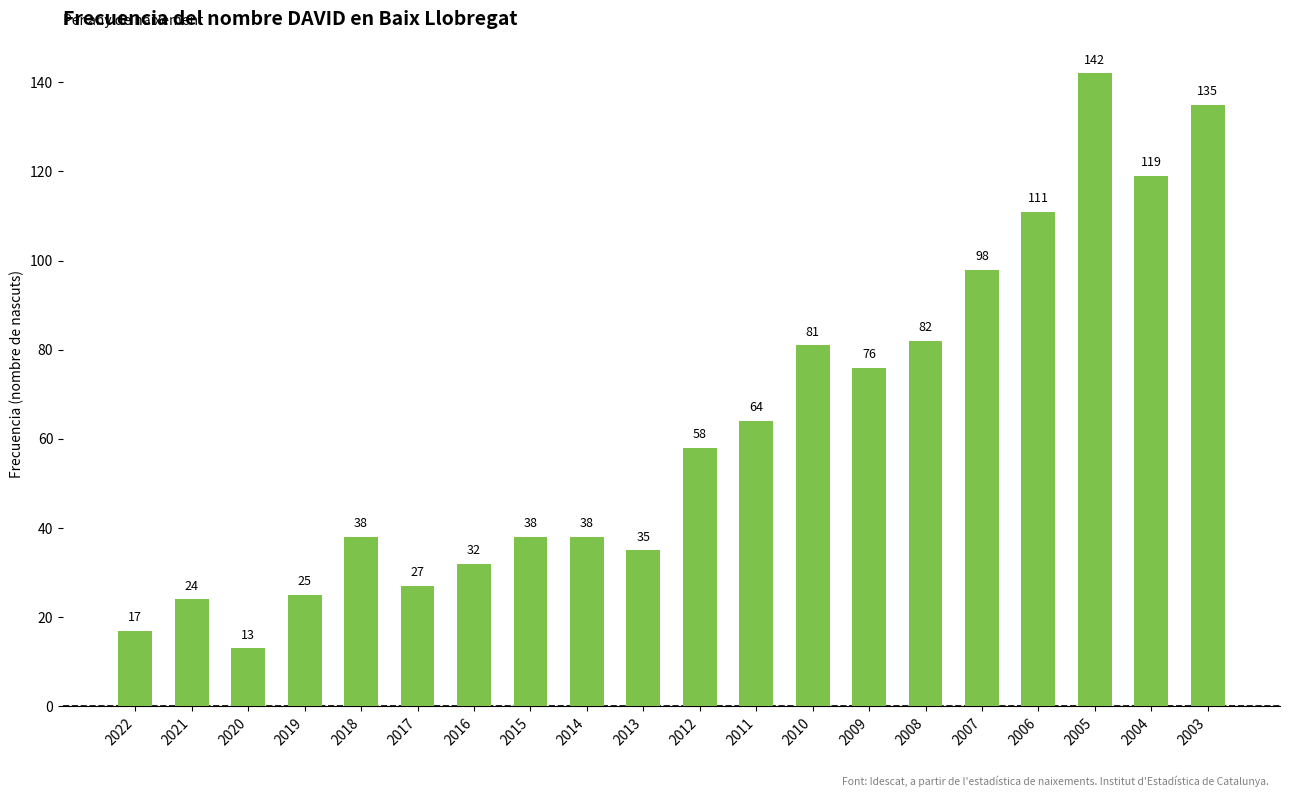

What is the difference between the values at 2015 and 2007?

60